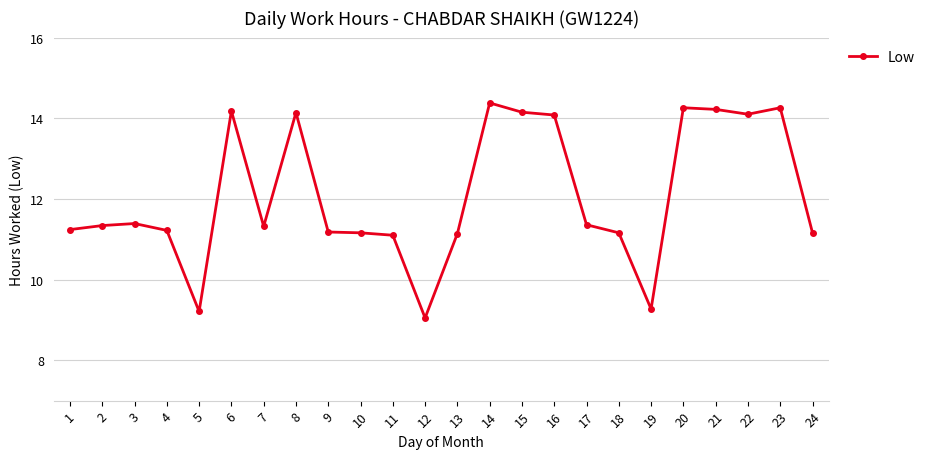

What is the sum of all values?

290.1